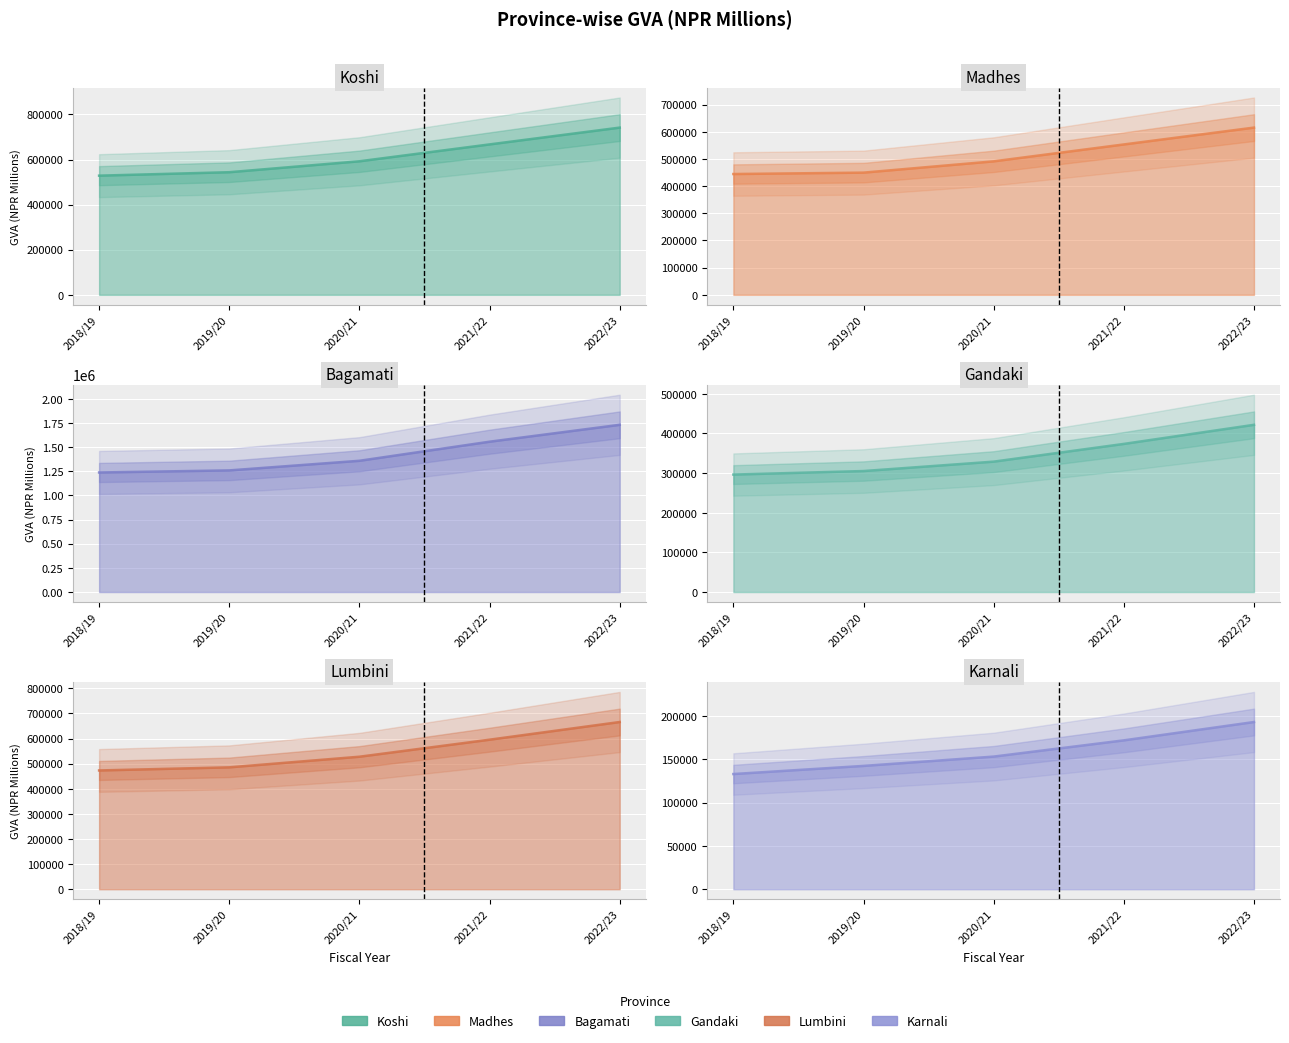

True or false: Madhes and Gandaki intersect in this chart.

False